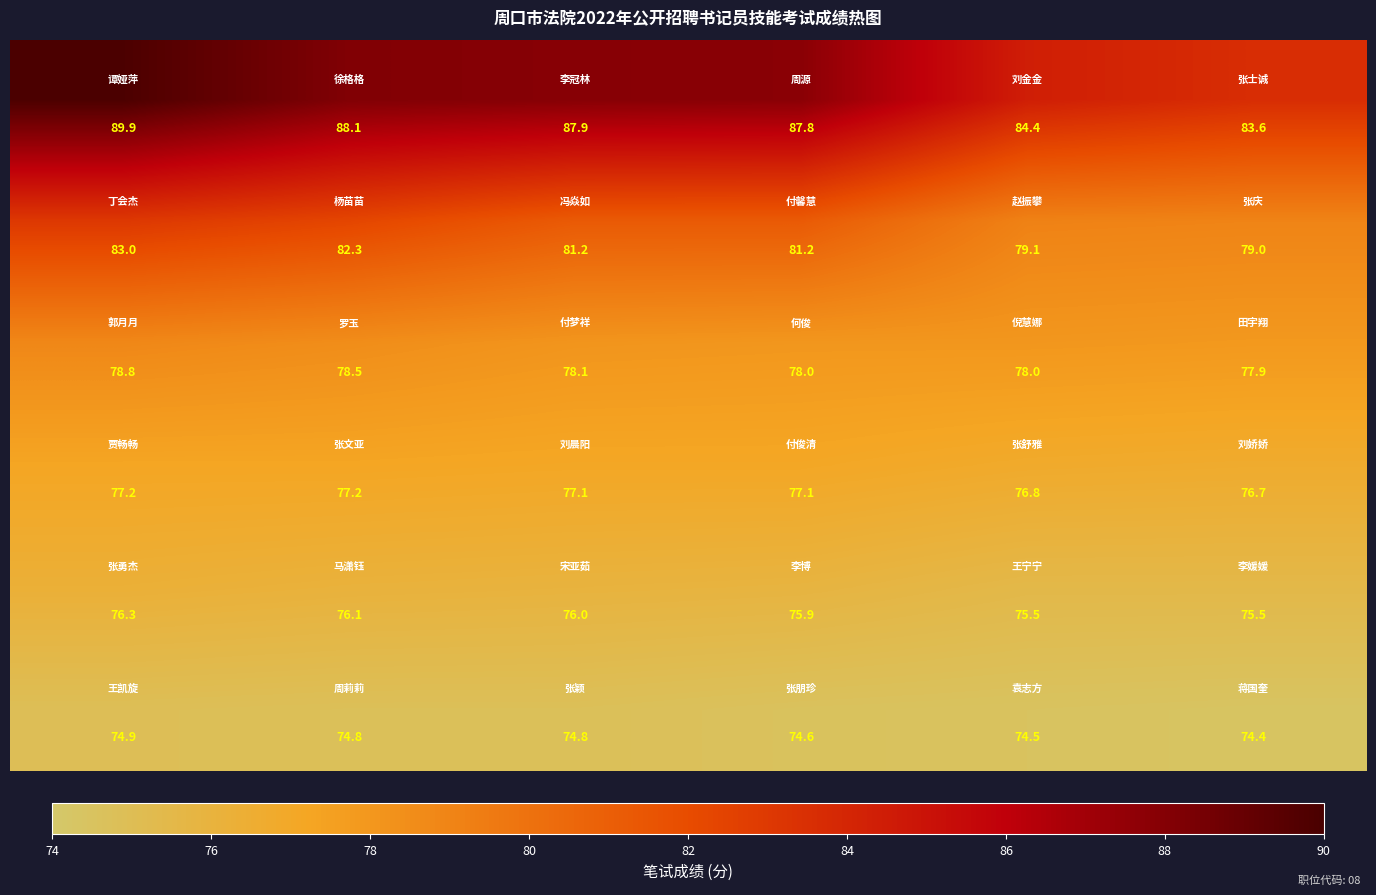

At how many categories does at least one series exceed 84?

5